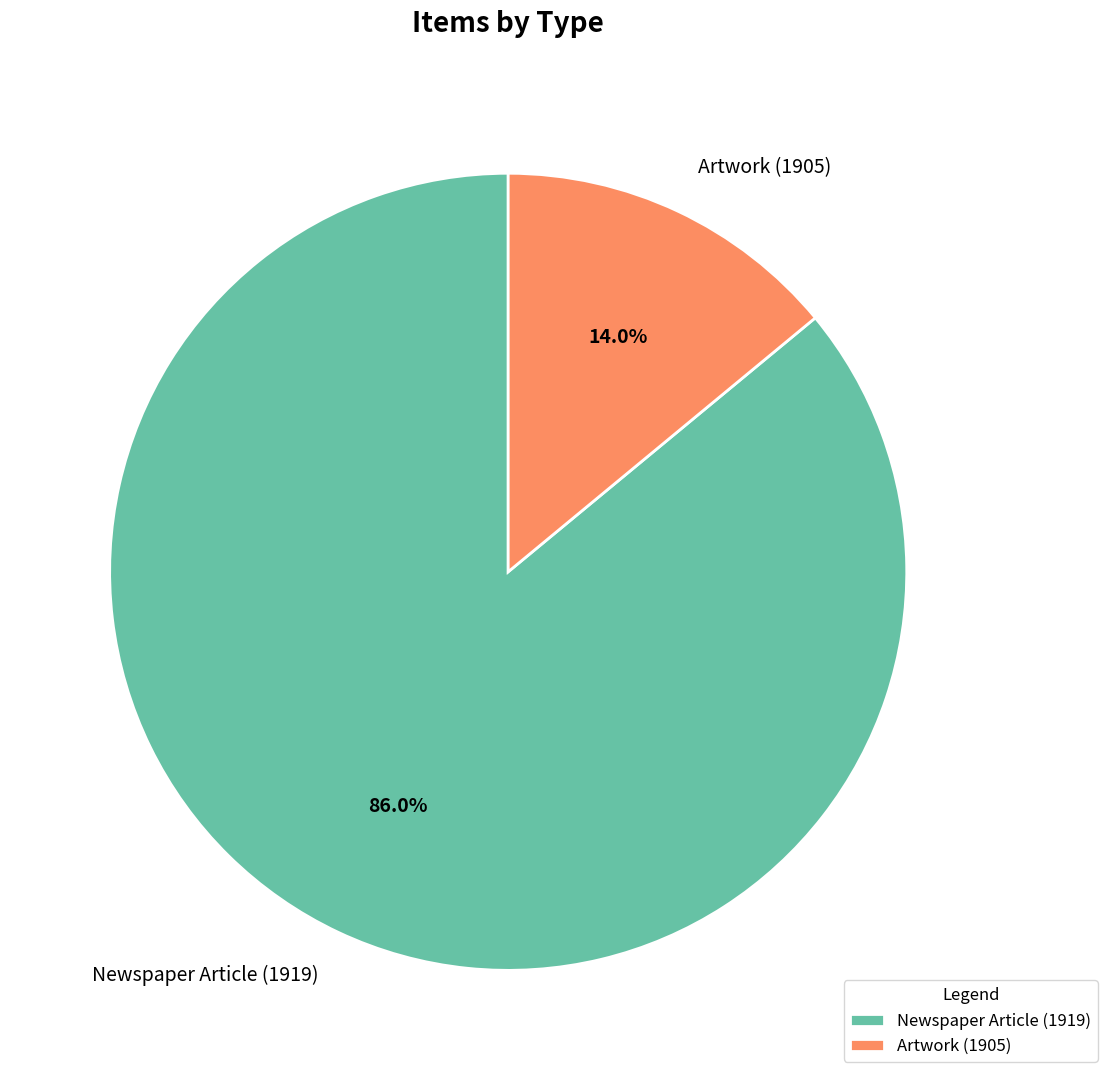

What is the smallest slice in the pie chart?

Artwork (1905)